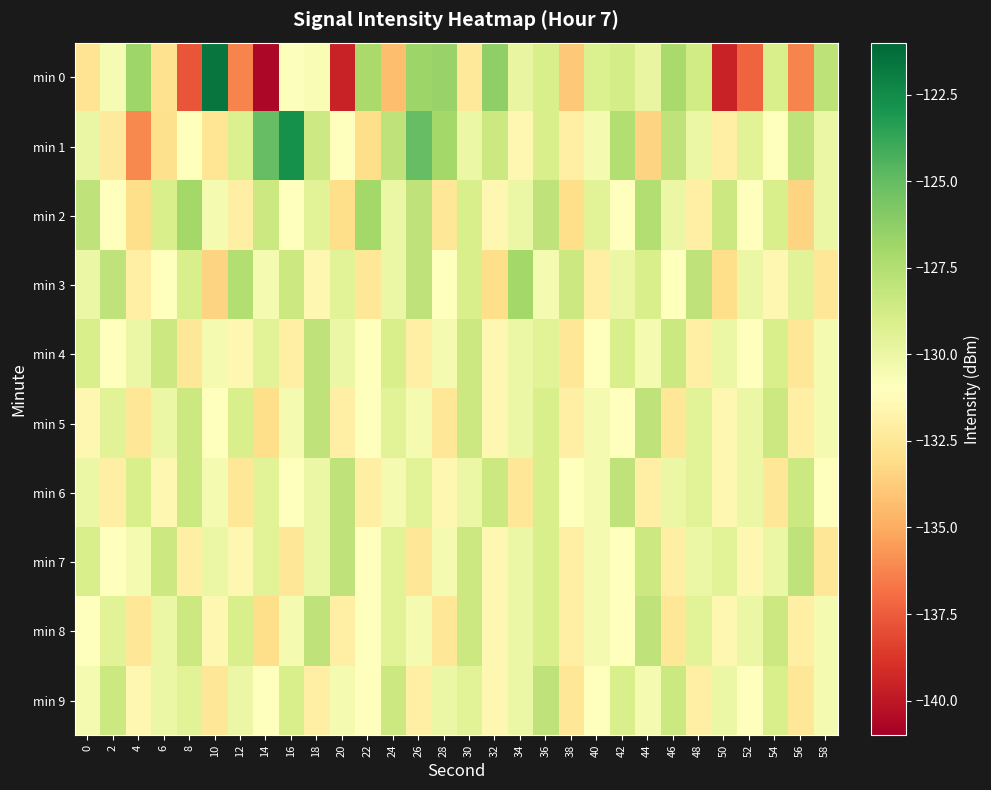

At which category is the sum across all series the highest?

36